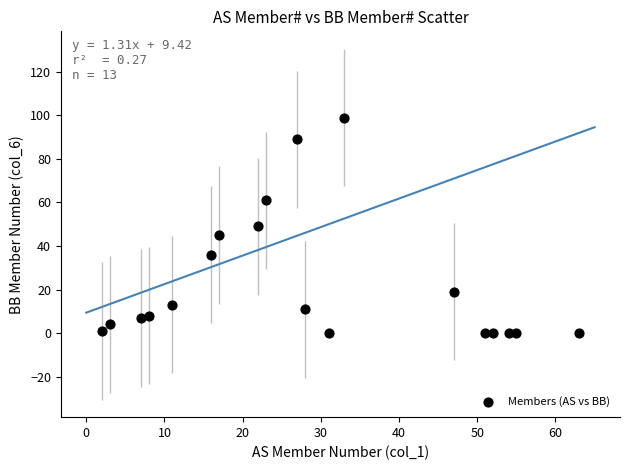

What is the range of Y values (max minus min)?

99